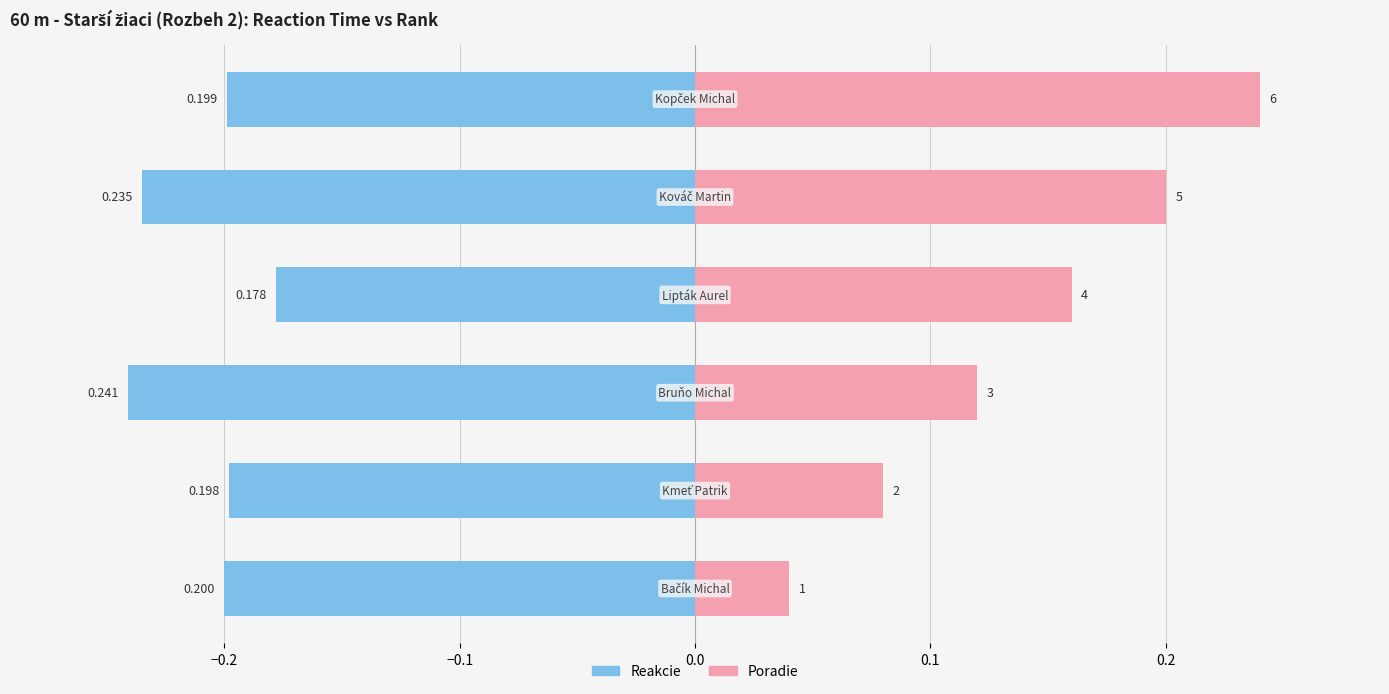

What is the minimum value for Reakcie?

-0.2